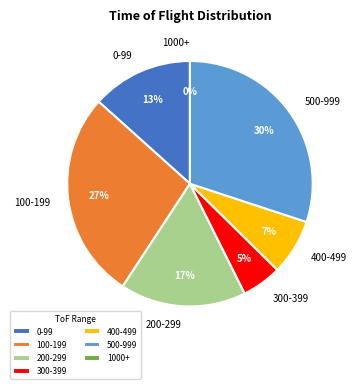

Is there a majority slice in this chart?

No